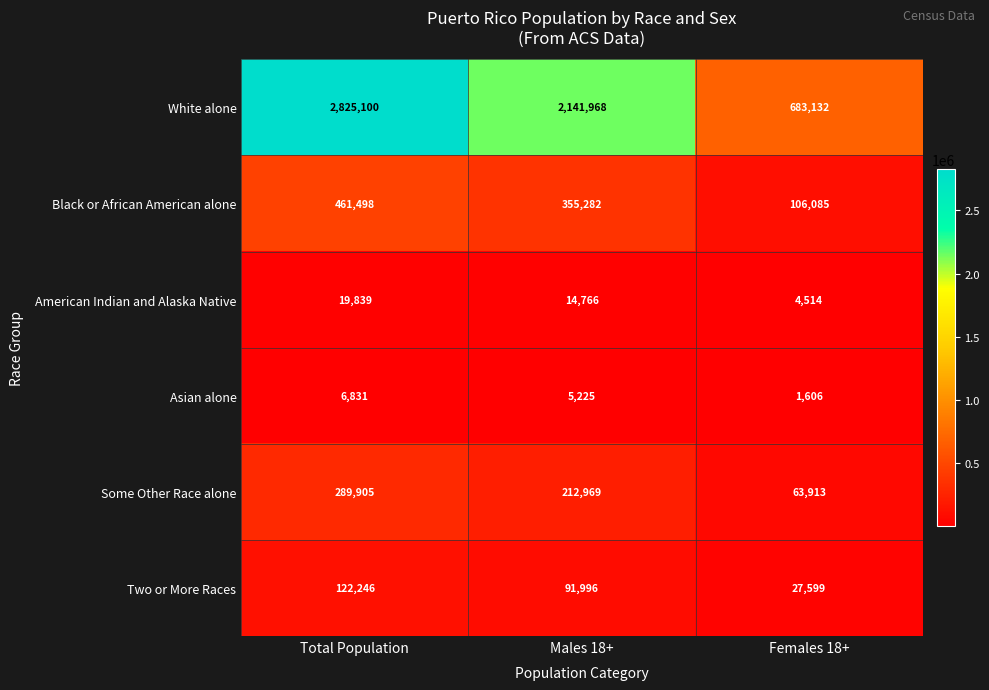

Which series has the largest range (max minus min)?

White alone